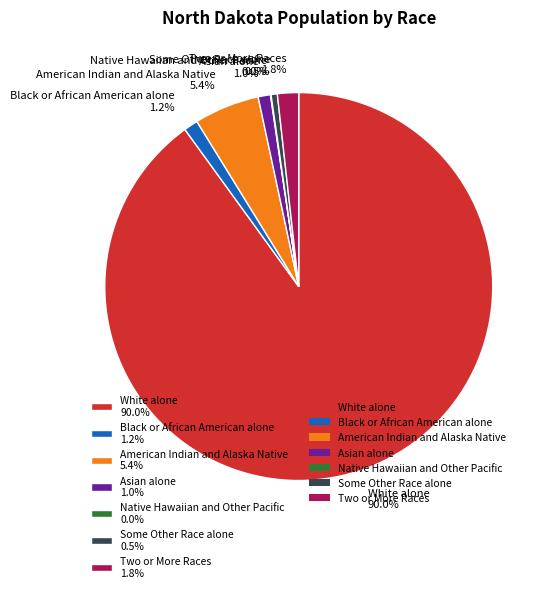

Combined, do Some Other Race alone 0.5% and White alone 90.0% account for over 50%?

Yes